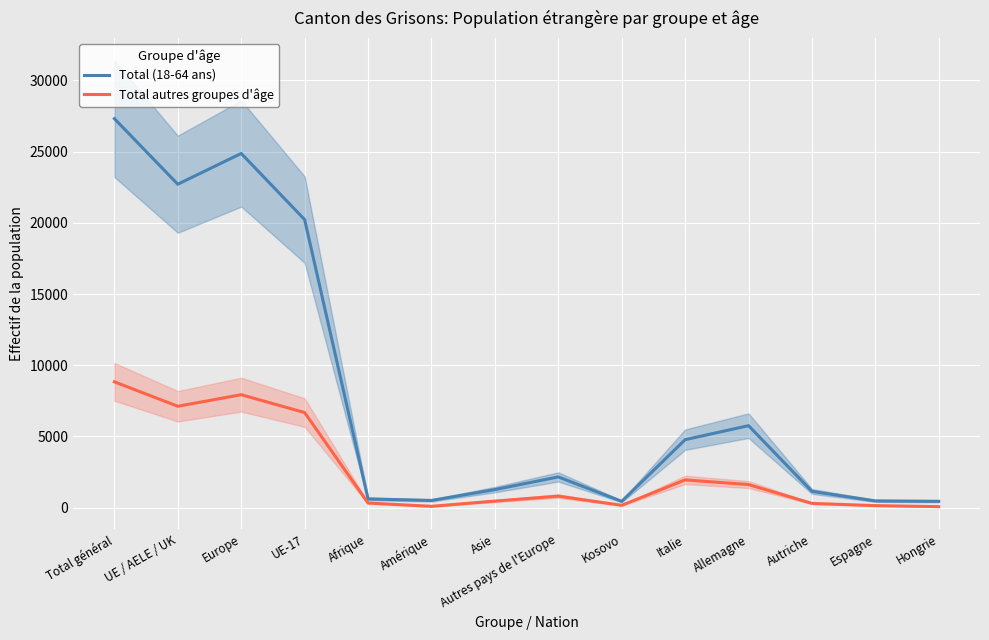

Is the value of Total (18-64 ans) at Afrique greater than the value of Total autres groupes d'âge at Amérique?

Yes